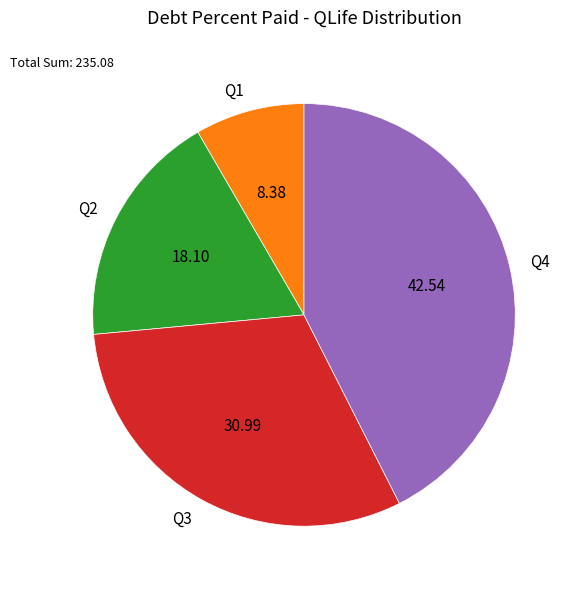

Is there any slice that represents more than half of the pie?

No